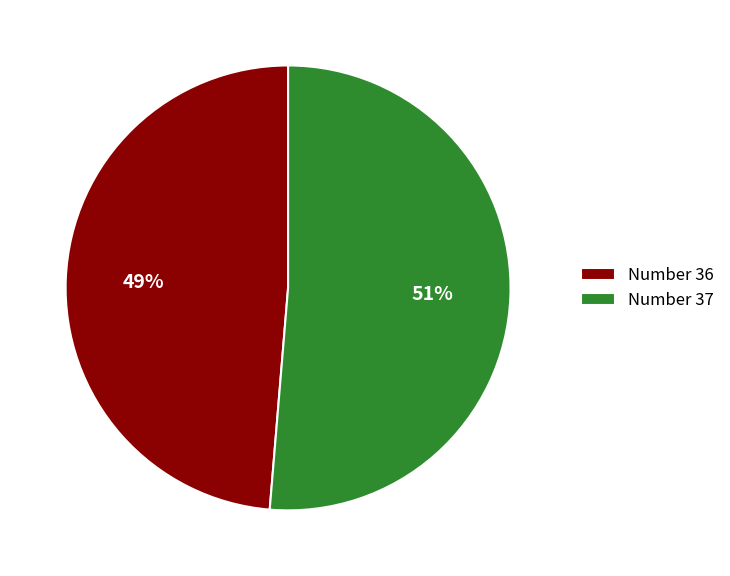

What is the largest slice in the pie chart?

Number 37